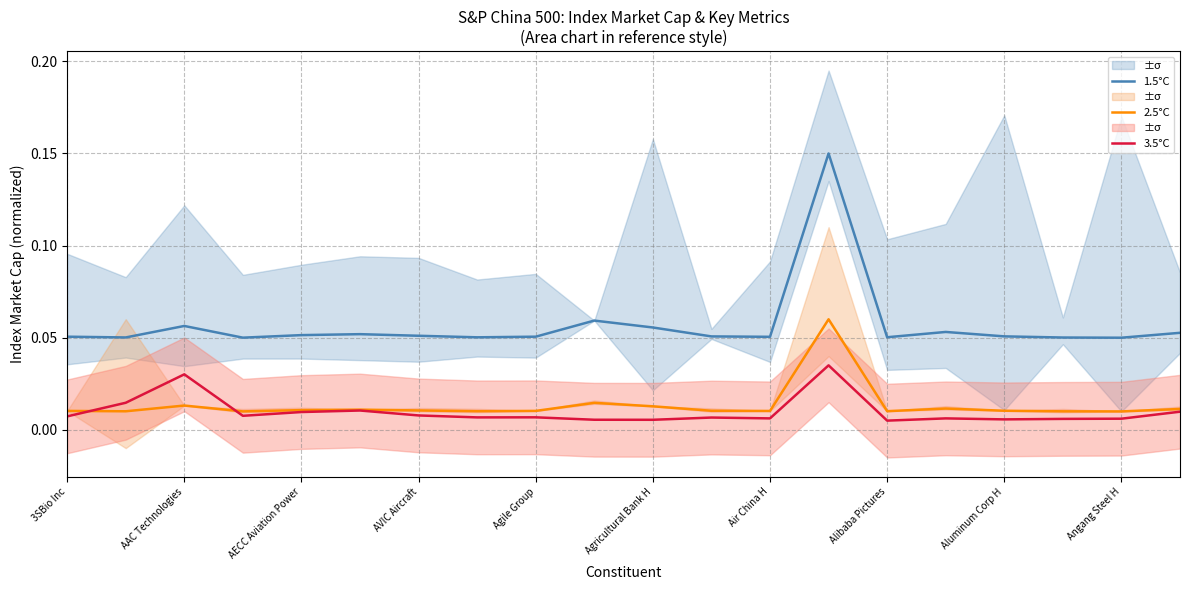

In 3.5°C, how many points are higher than both neighbors (excluding endpoints)?

6